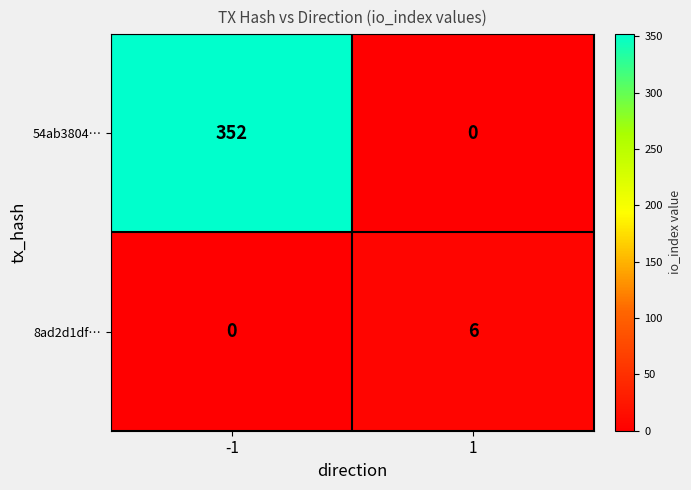

What is the approximate value of 54ab3804… at -1, to the nearest 5?

350